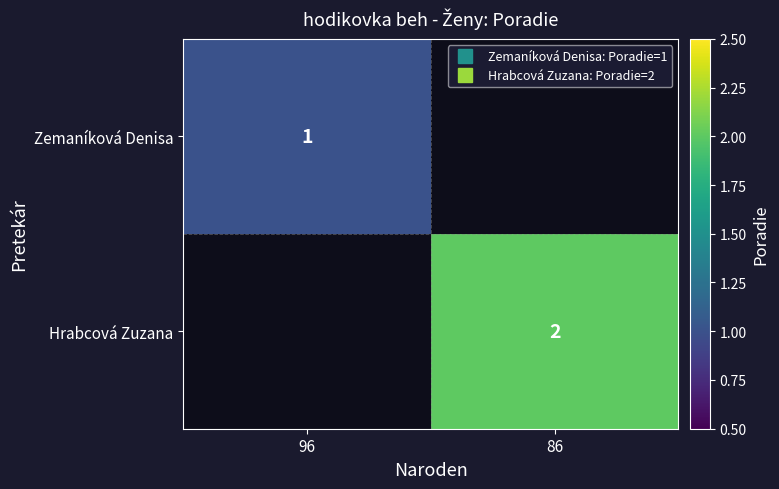

List the series in order of their overall mean, lowest first.

Zemaníková Denisa, Hrabcová Zuzana